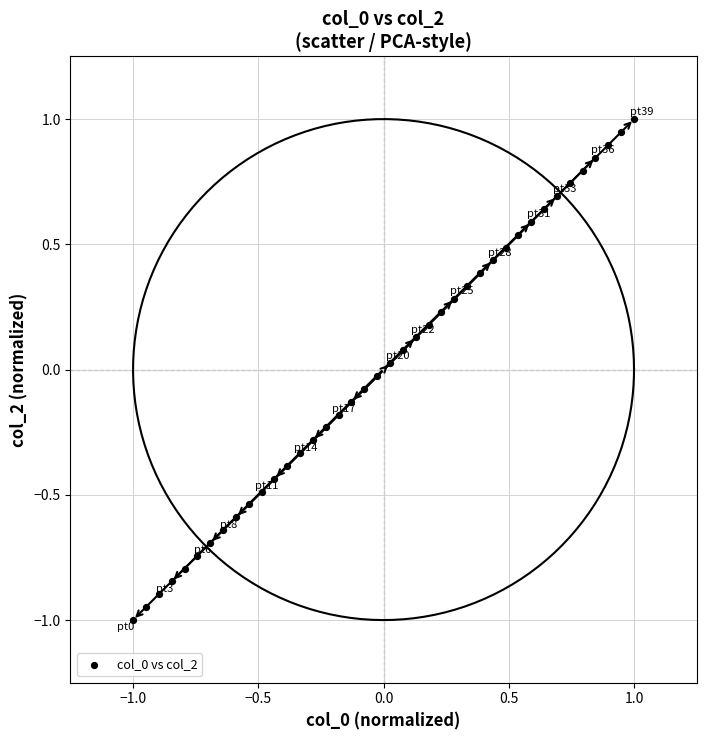

What is the range of Y values (max minus min)?

2.0